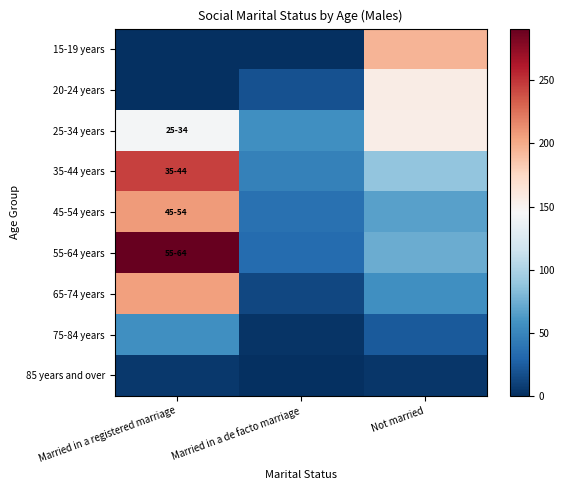

Reading left to right, extract all data points from this chart.

15-19 years: Married in a registered marriage=0	Married in a de facto marriage=0	Not married=195
20-24 years: Married in a registered marriage=0	Married in a de facto marriage=19	Not married=156
25-34 years: Married in a registered marriage=143	Married in a de facto marriage=56	Not married=155
35-44 years: Married in a registered marriage=245	Married in a de facto marriage=47	Not married=88
45-54 years: Married in a registered marriage=208	Married in a de facto marriage=37	Not married=66
55-64 years: Married in a registered marriage=291	Married in a de facto marriage=33	Not married=73
65-74 years: Married in a registered marriage=205	Married in a de facto marriage=13	Not married=56
75-84 years: Married in a registered marriage=56	Married in a de facto marriage=3	Not married=23
85 years and over: Married in a registered marriage=5	Married in a de facto marriage=0	Not married=4